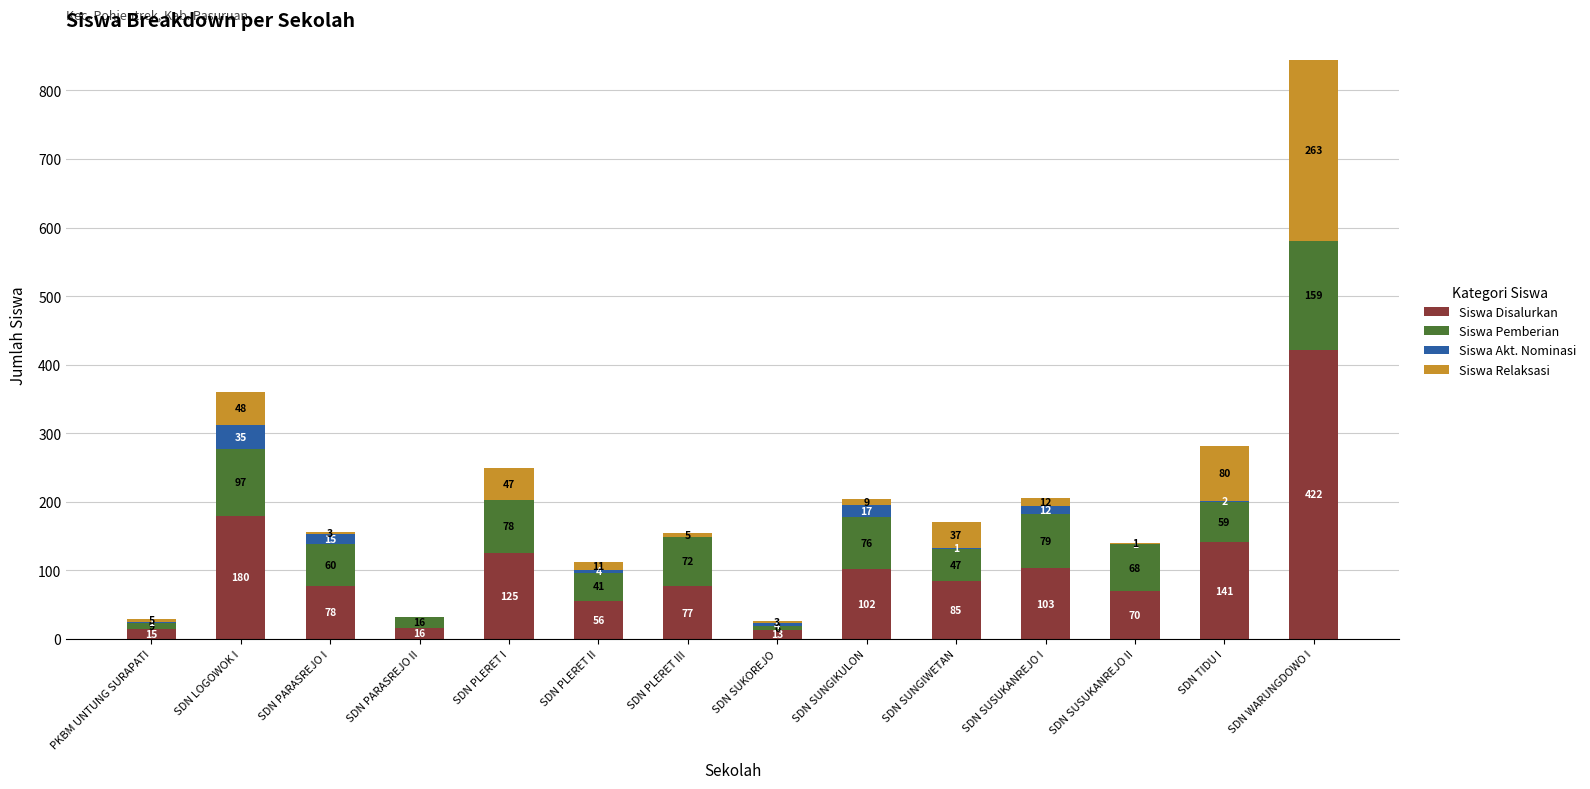

At which category is the sum across all series the highest?

SDN WARUNGDOWO I